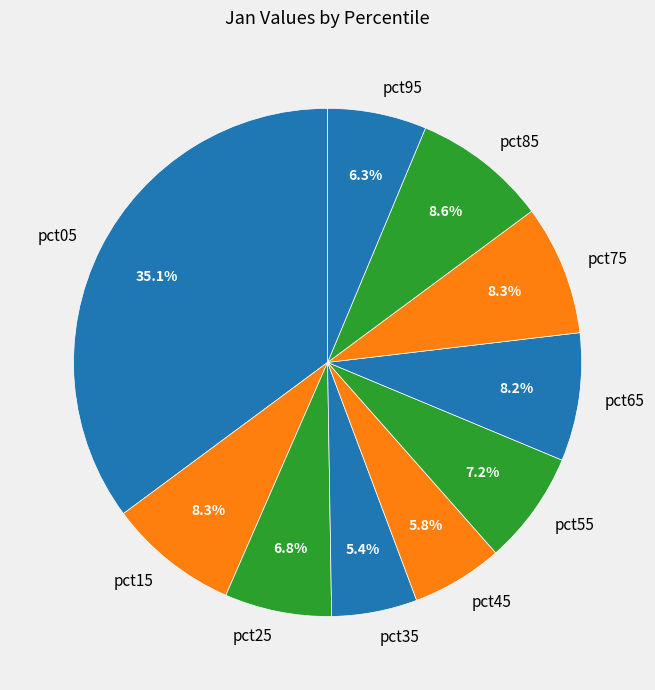

Which has a higher value, pct65 or pct45?

pct65